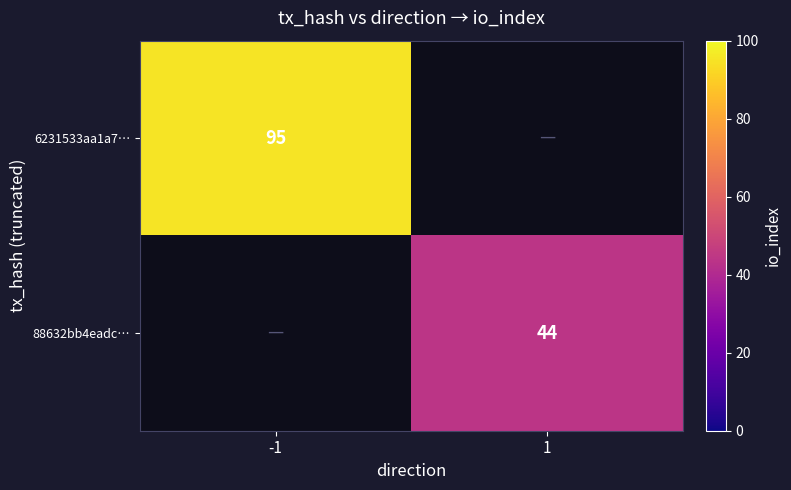

At how many categories does at least one series exceed 45?

1